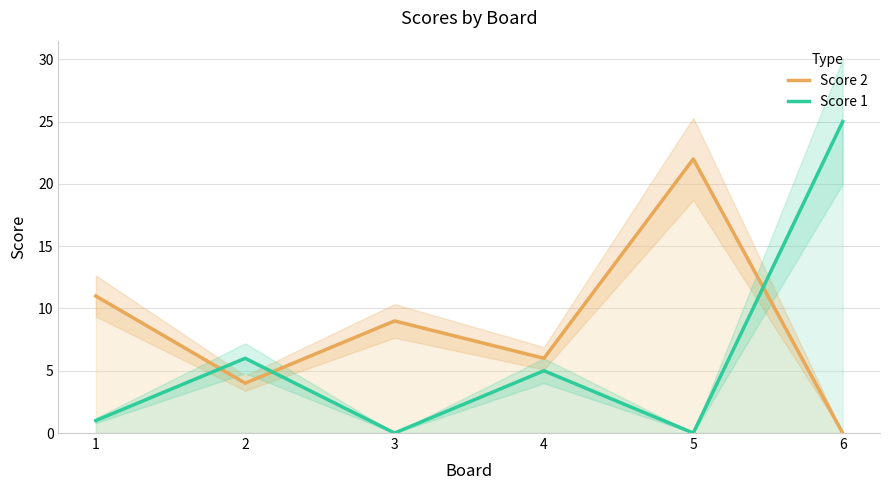

Reading left to right, what are all the values shown in this chart?

Score 2: 11	4	9	6	22	0
Score 1: 1	6	0	5	0	25